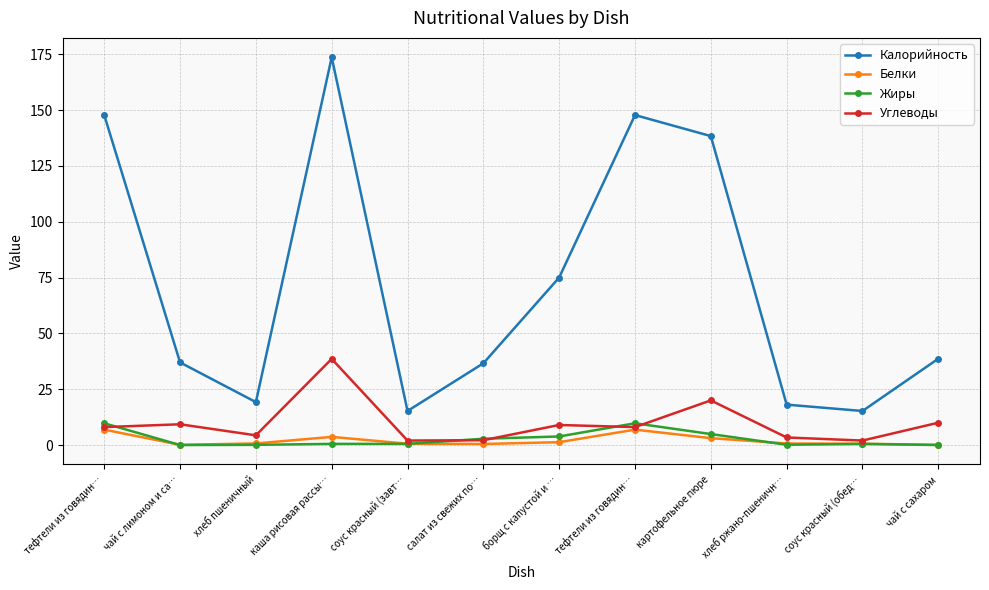

What is the label of the 2nd point from the right?

соус красный (обед…